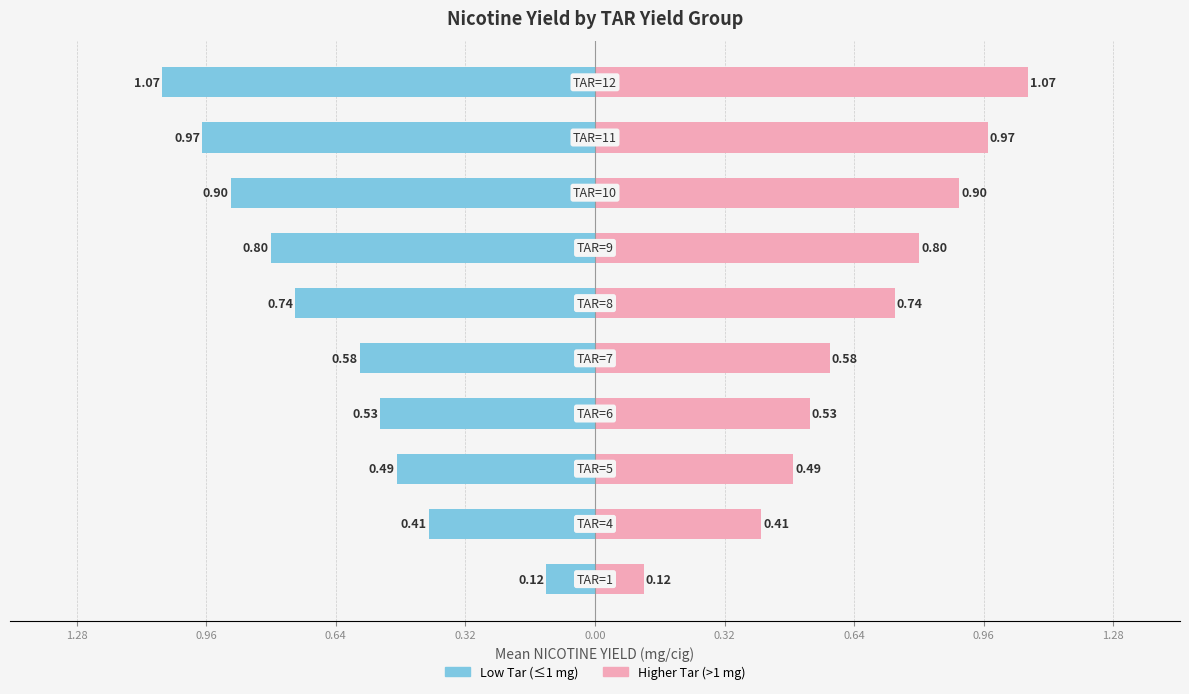

List the series in order of their peak value, lowest first.

Mean Nicotine (left), Mean Nicotine (right)